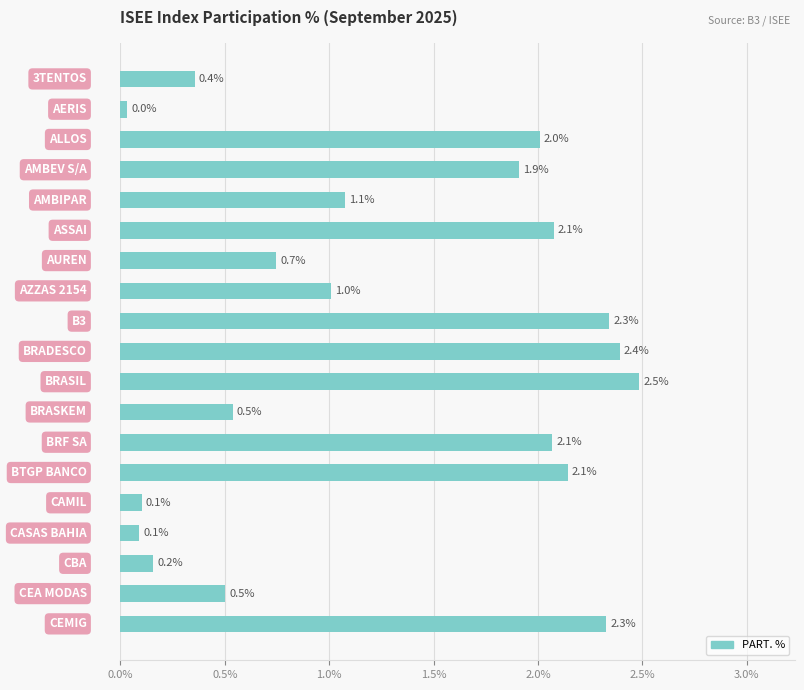

What is the sum of all values?

24.3